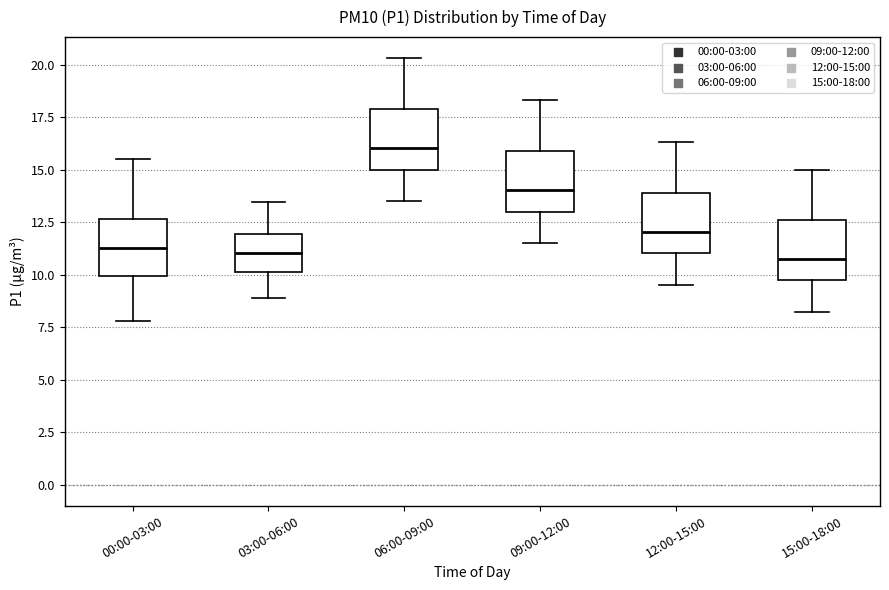

Reading left to right, read every box against the y-axis: the position of its median line, the range the box covers, and the ends of its whiskers. The values are not printed on the chart, so give them approximately, as read against the axis.

00:00-03:00: median 11.5, box 10.0 to 12.5, whiskers 8.0 to 15.5
03:00-06:00: median 11.0, box 10.0 to 12.0, whiskers 9.0 to 13.5
06:00-09:00: median 16.0, box 15.0 to 18.0, whiskers 13.5 to 20.5
09:00-12:00: median 14.0, box 13.0 to 16.0, whiskers 11.5 to 18.5
12:00-15:00: median 12.0, box 11.0 to 14.0, whiskers 9.5 to 16.5
15:00-18:00: median 11.0, box 9.5 to 12.5, whiskers 8.0 to 15.0